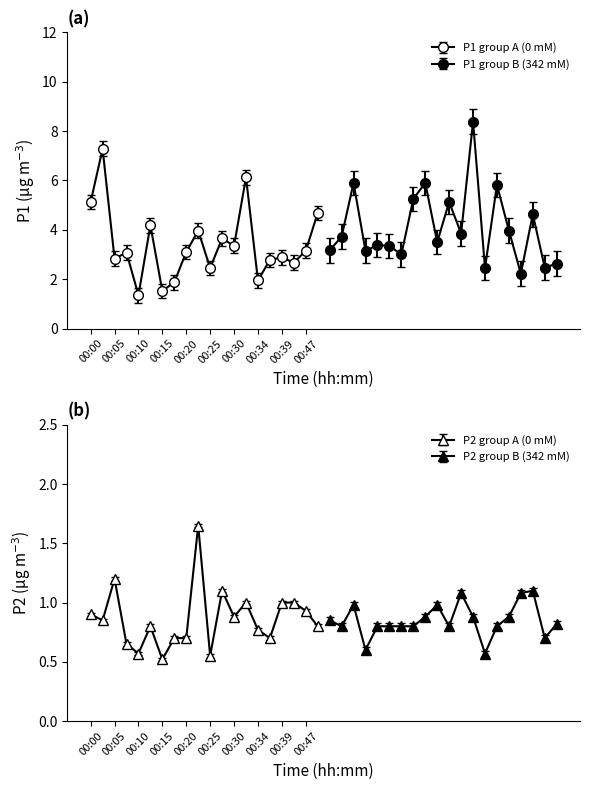

Reading right to left, extract all data points from this chart.

P1: 01:43=2.6	01:41=2.5	01:38=4.6	01:36=2.2	01:33=4.0	01:31=5.8	01:26=2.5	01:23=8.4	01:21=3.9	01:19=5.1	01:16=3.5	01:14=5.9	01:11=5.2	01:08=3.0	01:05=3.4	01:01=3.4	00:59=3.1	00:56=5.9	00:54=3.7	00:52=3.2	00:49=4.7	00:47=3.1	00:44=2.7	00:39=2.9	00:37=2.8	00:34=1.9	00:32=6.1	00:30=3.4	00:27=3.6	00:25=2.5	00:22=4.0	00:20=3.1	00:17=1.9	00:15=1.5	00:12=4.2	00:10=1.4	00:07=3.1	00:05=2.8	00:03=7.3	00:00=5.1
P2: 01:43=0.8	01:41=0.7	01:38=1.1	01:36=1.1	01:33=0.9	01:31=0.8	01:26=0.6	01:23=0.9	01:21=1.1	01:19=0.8	01:16=1.0	01:14=0.9	01:11=0.8	01:08=0.8	01:05=0.8	01:01=0.8	00:59=0.6	00:56=1.0	00:54=0.8	00:52=0.8	00:49=0.8	00:47=0.9	00:44=1.0	00:39=1.0	00:37=0.7	00:34=0.8	00:32=1.0	00:30=0.9	00:27=1.1	00:25=0.6	00:22=1.6	00:20=0.7	00:17=0.7	00:15=0.5	00:12=0.8	00:10=0.6	00:07=0.7	00:05=1.2	00:03=0.8	00:00=0.9